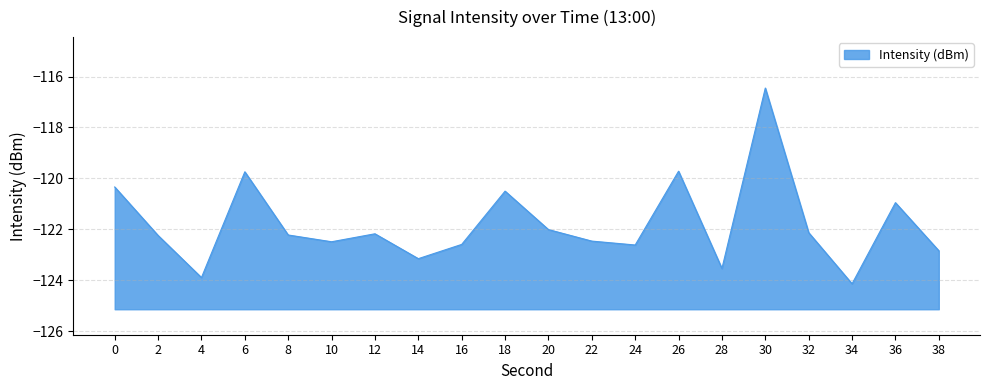

At which category does the data reach its first local valley?

4